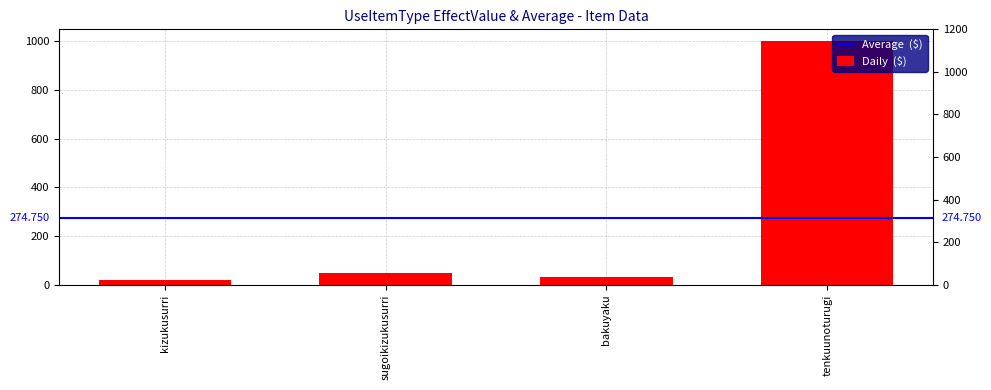

Count the number of categories in the chart.

4